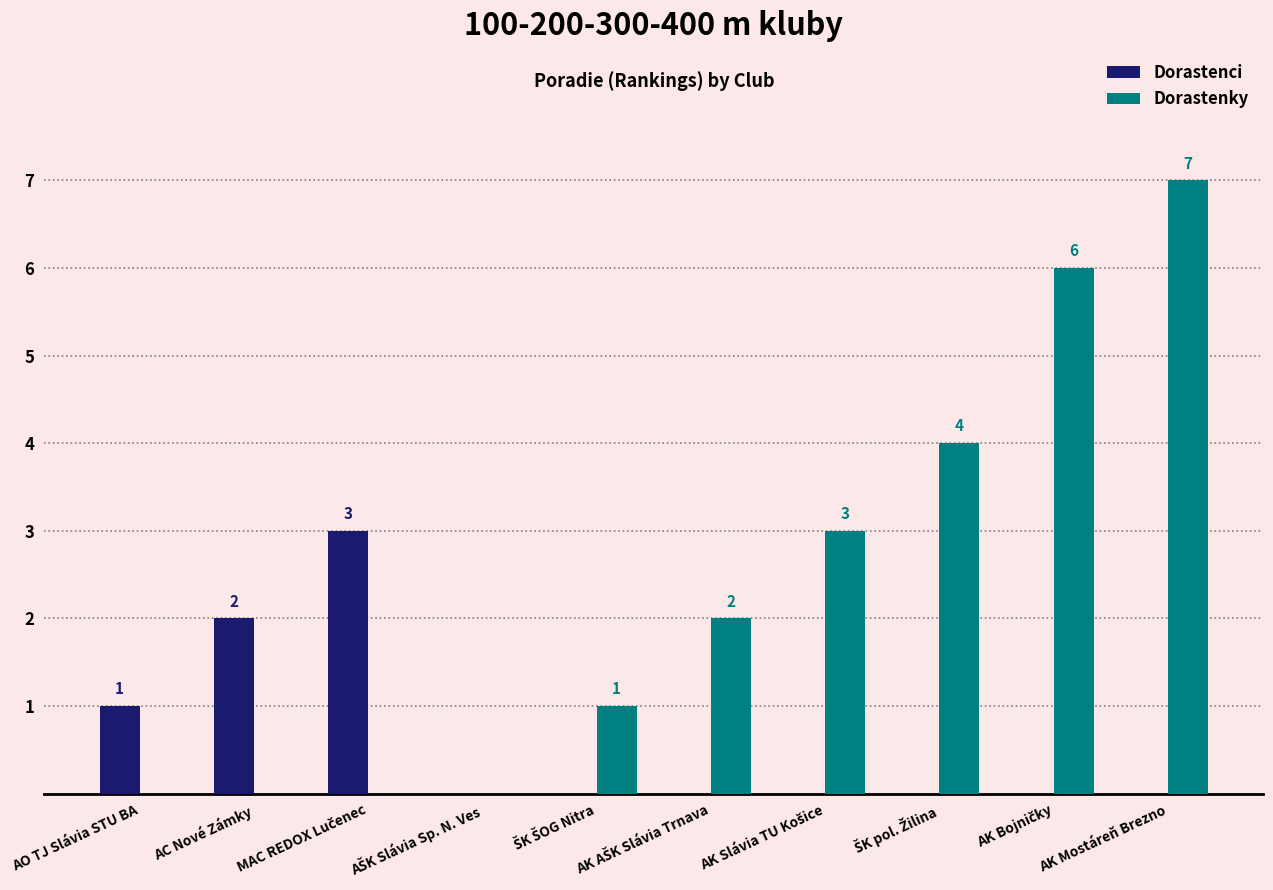

How many categories are shown in the chart?

10